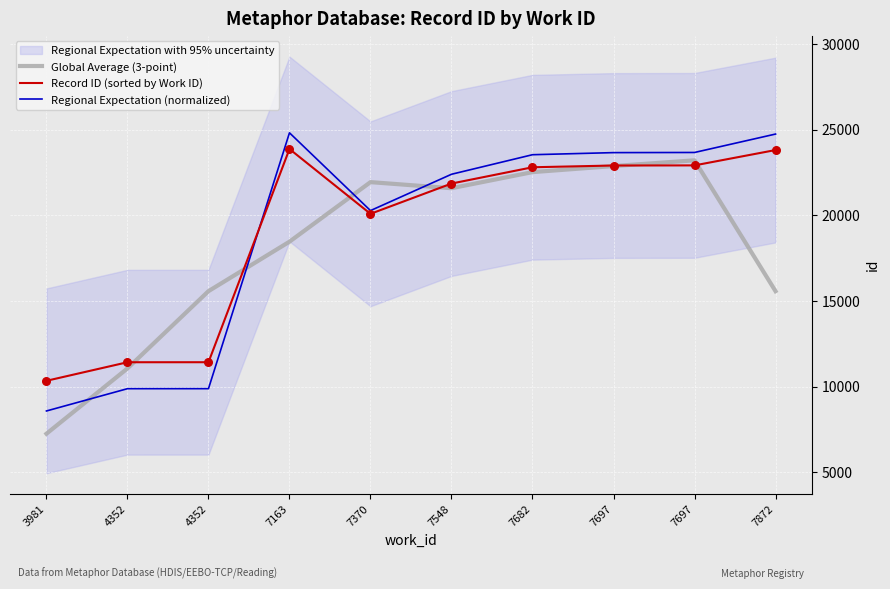

At which category is the sum across all series the highest?

7697